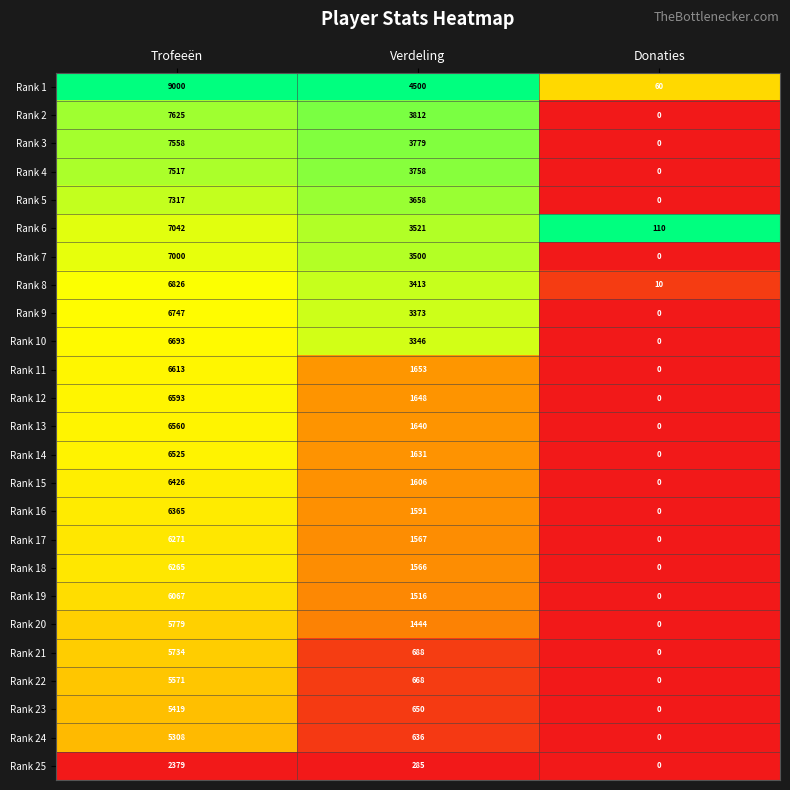

Which series has the largest total across all categories?

Rank 1